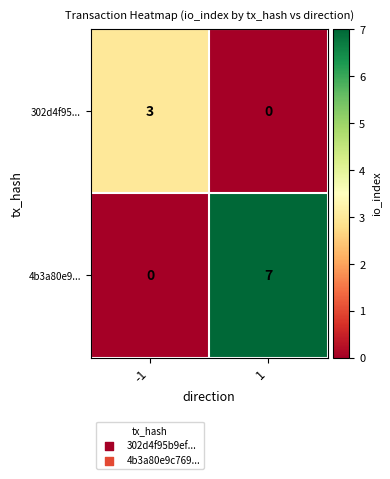

What is the greatest value displayed?

7